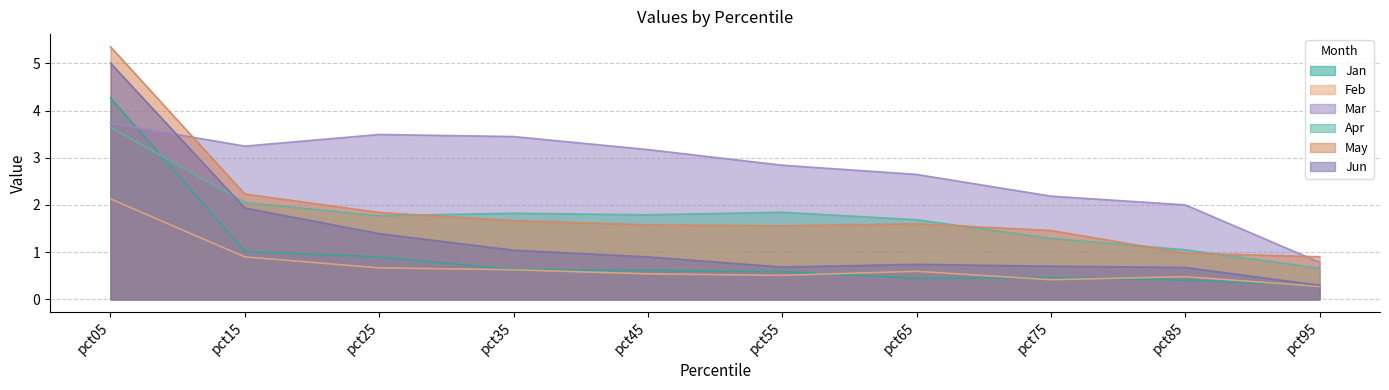

What are all the series names shown in the legend?

Jan, Feb, Mar, Apr, May, Jun